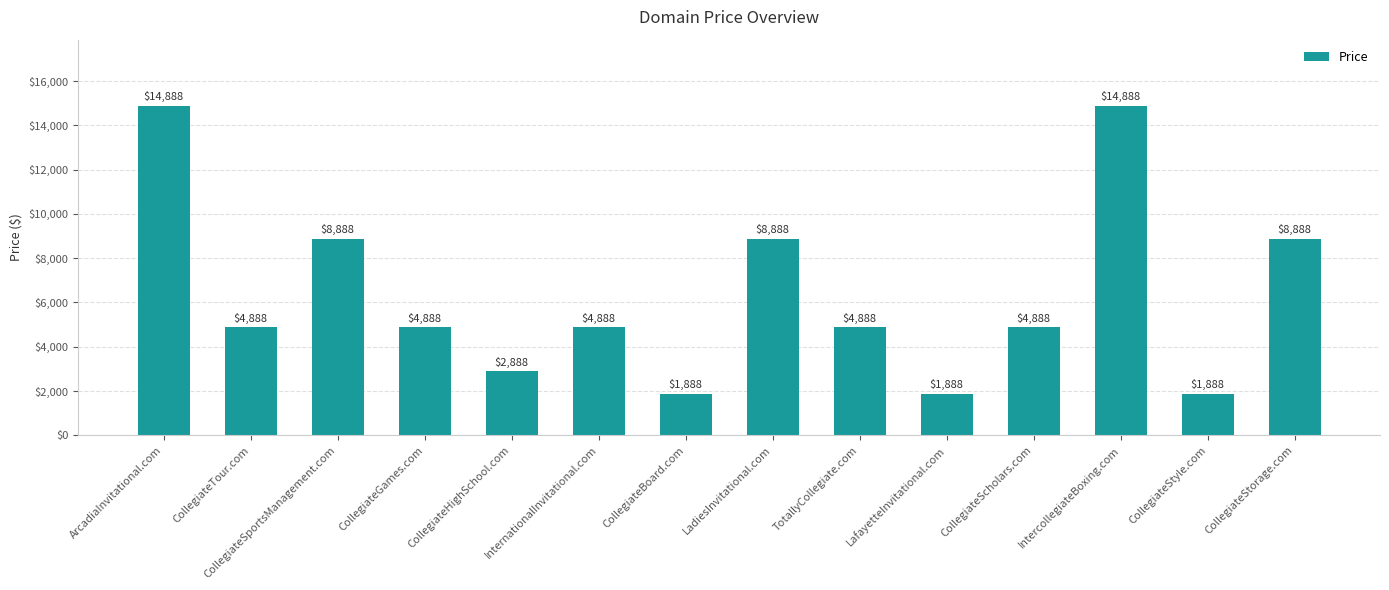

Reading left to right, transcribe all the data shown in this chart.

ArcadiaInvitational.com=14888	CollegiateTour.com=4888	CollegiateSportsManagement.com=8888	CollegiateGames.com=4888	CollegiateHighSchool.com=2888	InternationalInvitational.com=4888	CollegiateBoard.com=1888	LadiesInvitational.com=8888	TotallyCollegiate.com=4888	LafayetteInvitational.com=1888	CollegiateScholars.com=4888	IntercollegiateBoxing.com=14888	CollegiateStyle.com=1888	CollegiateStorage.com=8888